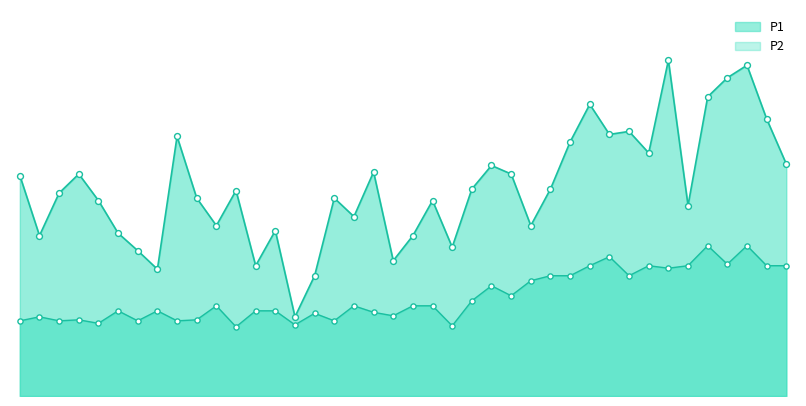

Which series has the largest Y range (max minus min)?

P1